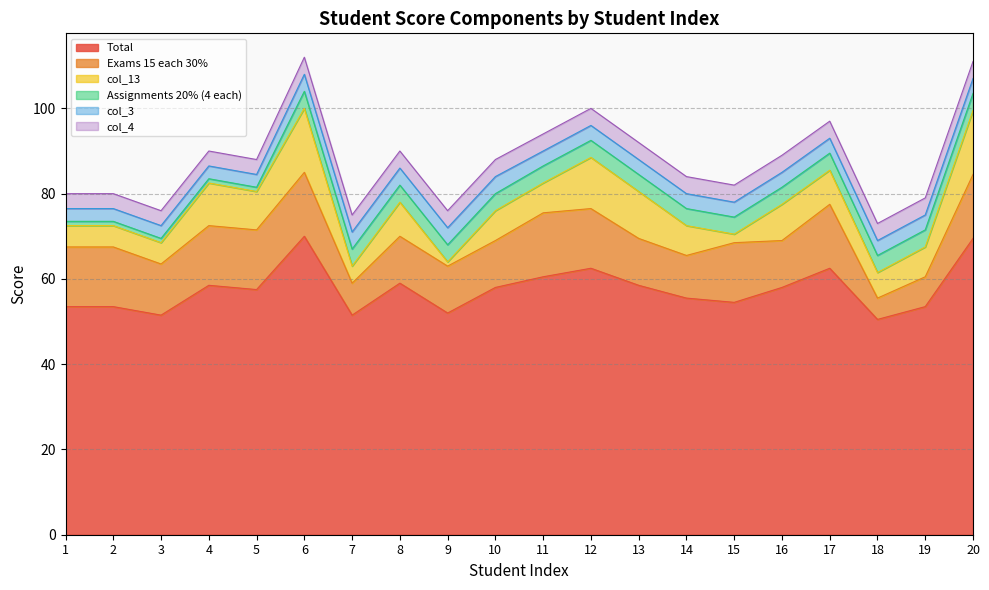

Rank the series at 5 from lowest to highest value.

Assignments 20% (4 each), col_3, col_4, col_13, Exams 15 each 30%, Total